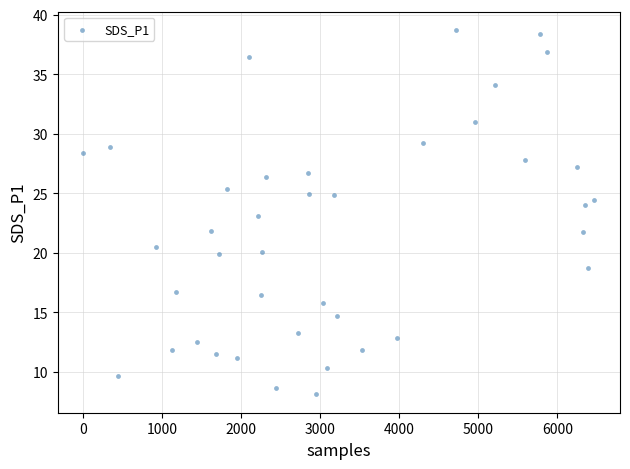

What is the range of Y values (max minus min)?

30.6